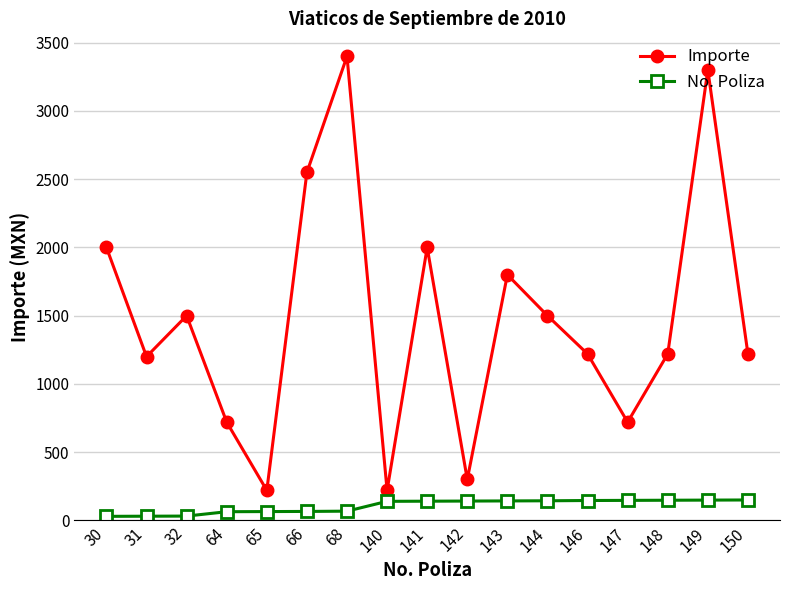

Is it true that Importe equals 2000 at 141?

True